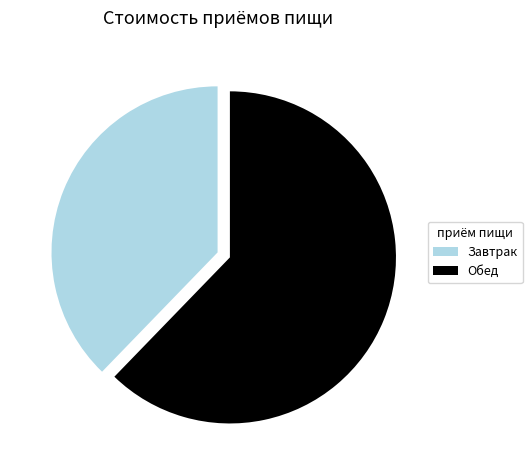

True or false: Завтрак accounts for 38% of the total.

True